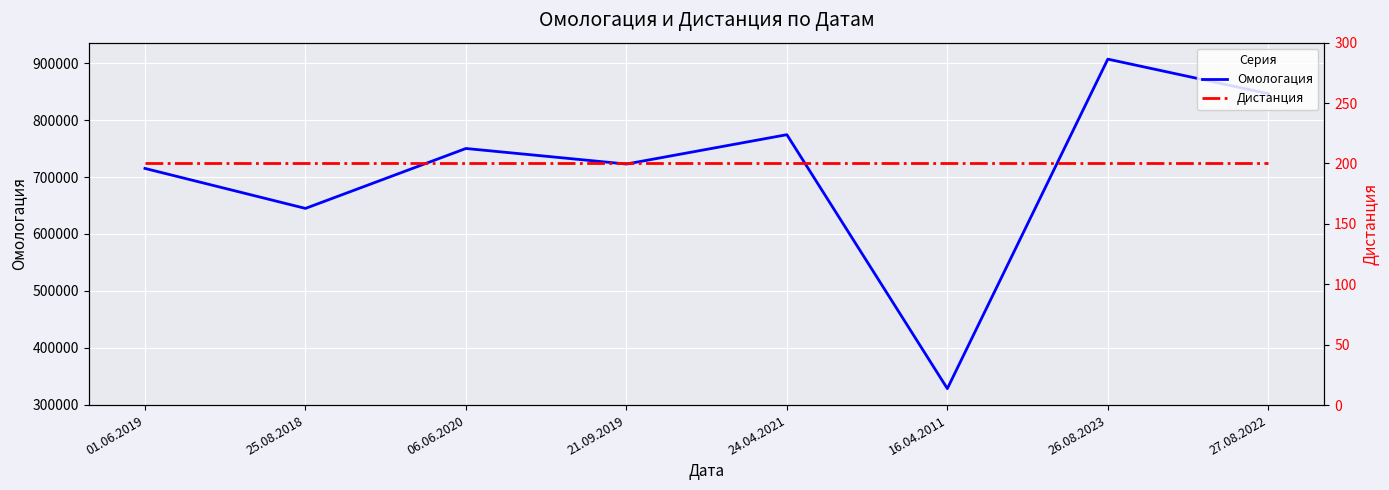

True or false: Дистанция and Омологация cross at least once.

False